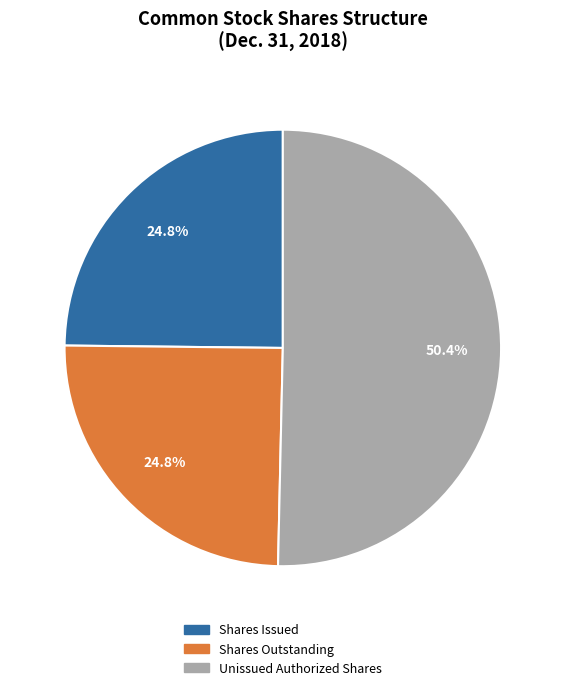

What is the majority slice?

Unissued Authorized Shares